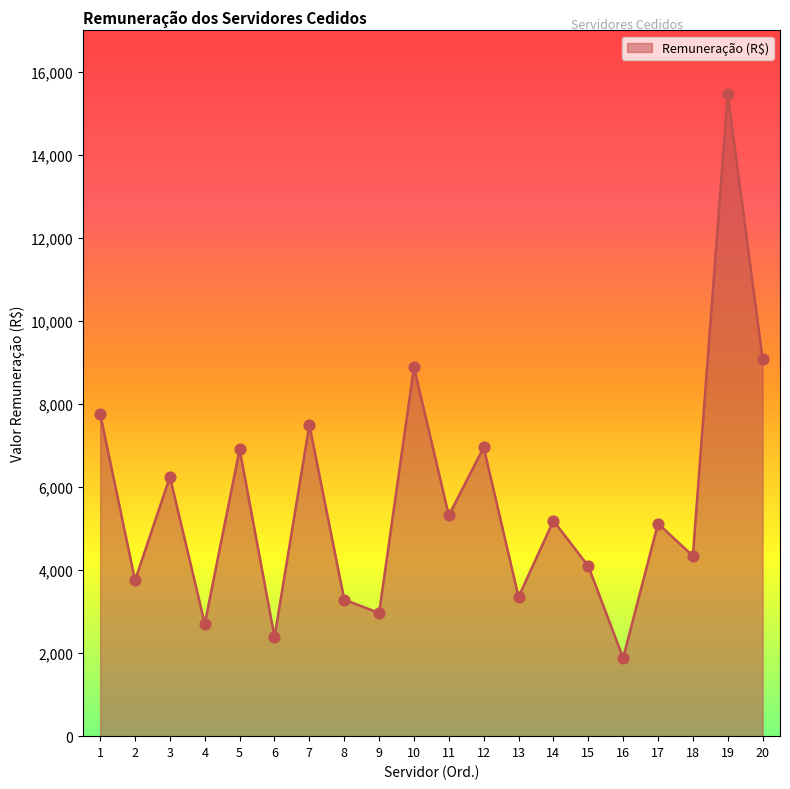

Which has a higher value, 7 or 13?

7